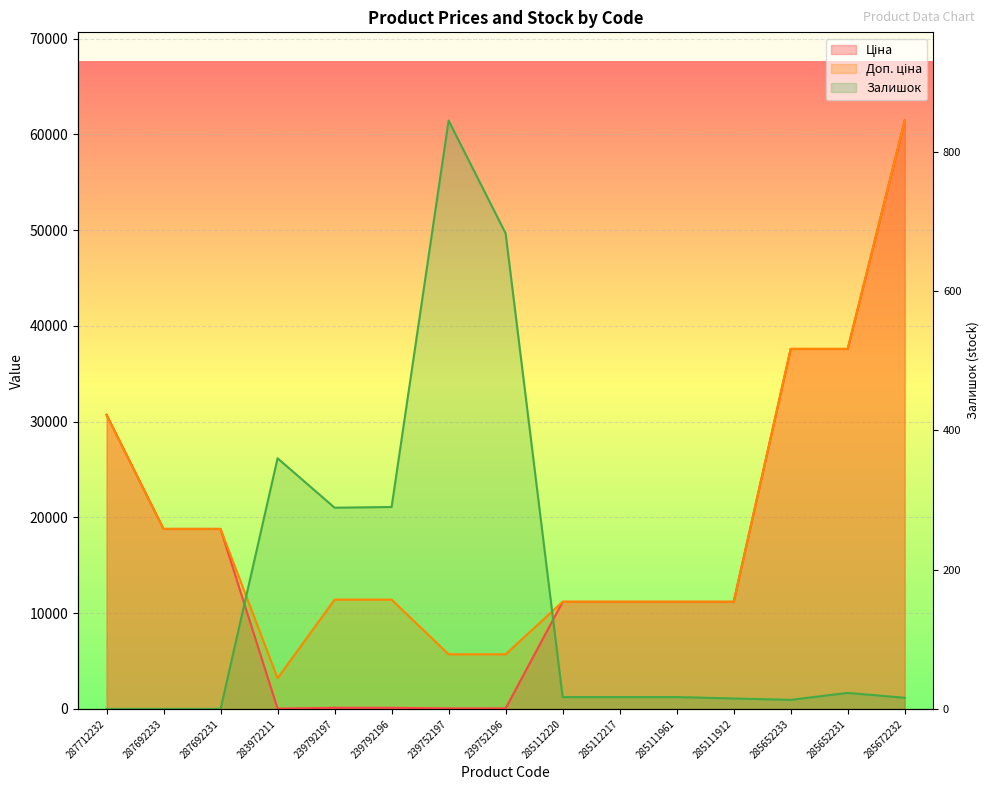

Where does the Ціна series first go above 11188?

287712232